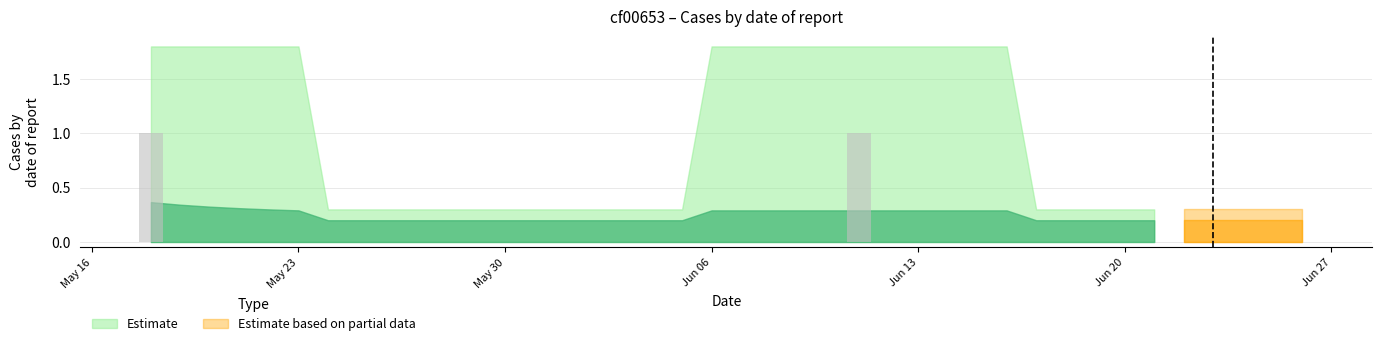

Which label corresponds to the largest value in the chart?

2022-05-18